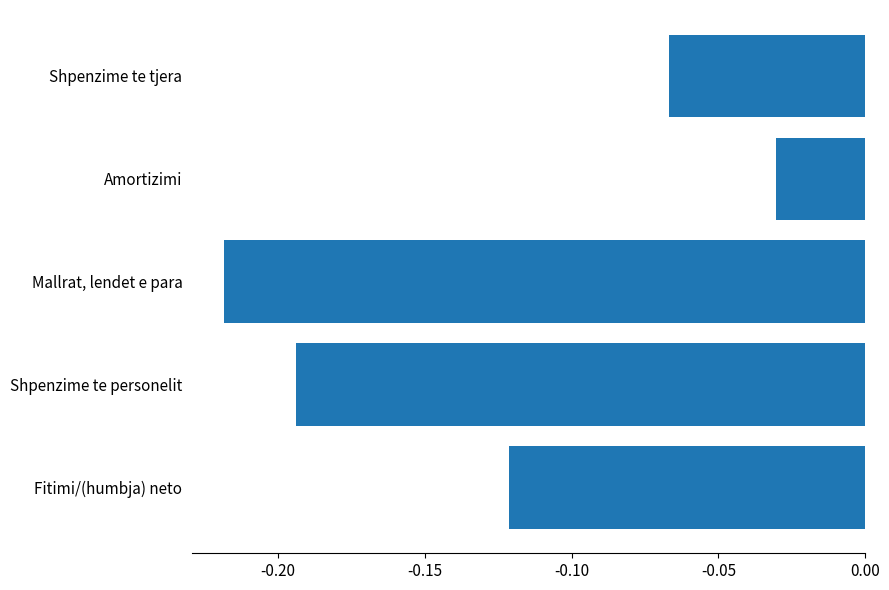

At which label is the value closest to -1244748?

Fitimi/(humbja) neto